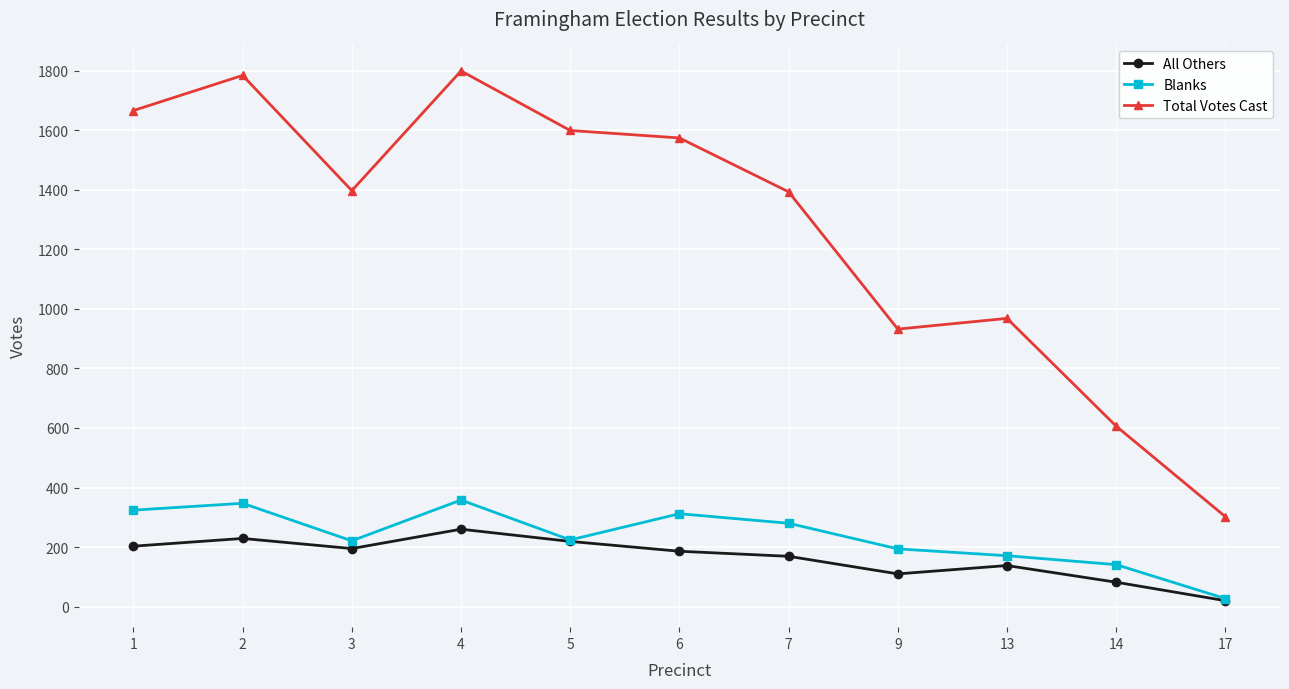

What are all the series names shown in the legend?

All Others, Blanks, Total Votes Cast